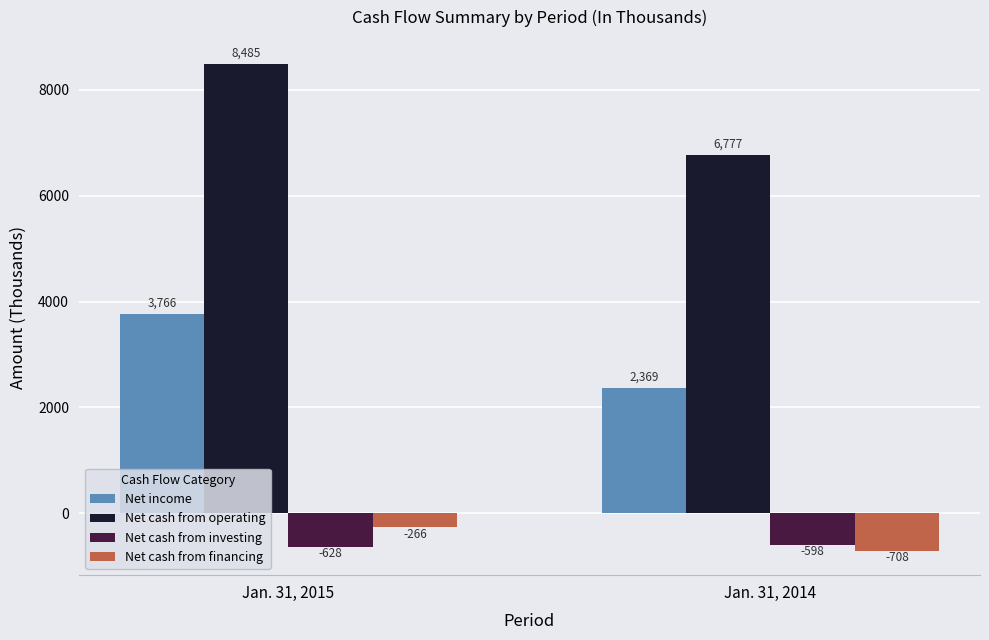

What is the maximum value shown in the chart?

8485